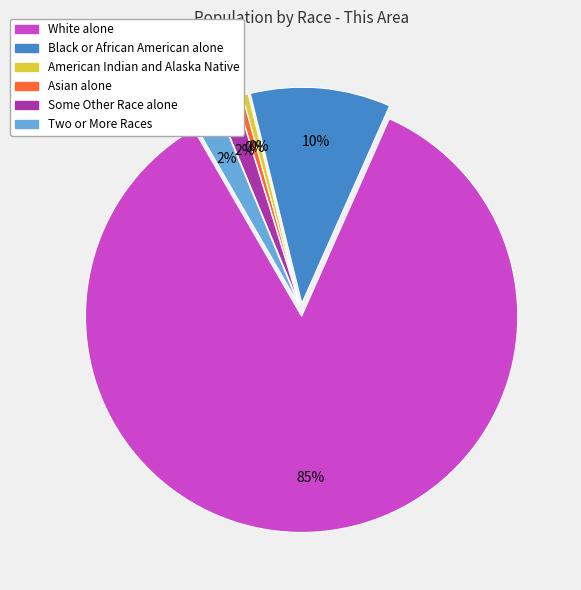

The White alone slice represents 85% of the pie. True or false?

True